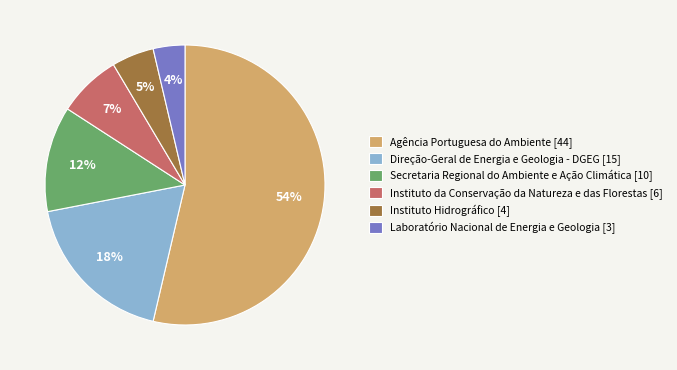

Do Instituto da Conservação da Natureza e das Florestas [6] and Laboratório Nacional de Energia e Geologia [3] together represent more than half of the pie?

No